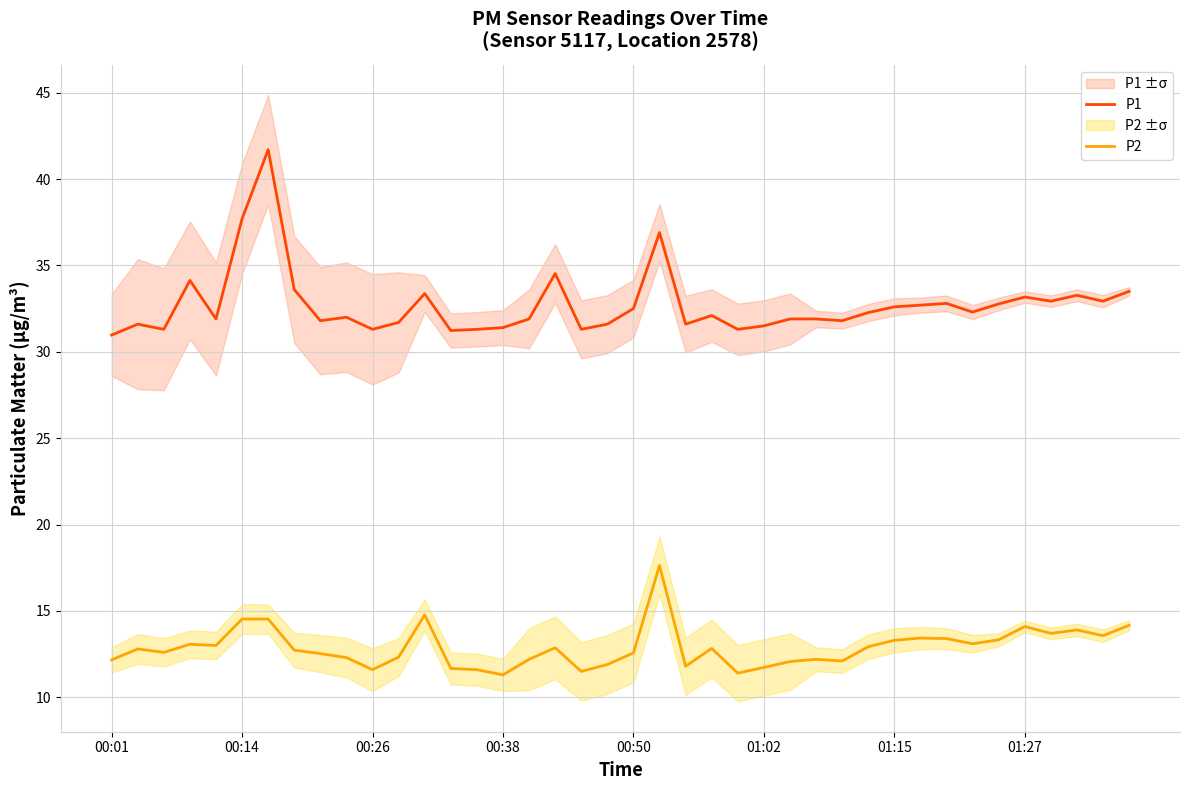

What are all the series names shown in the legend?

P1, P2